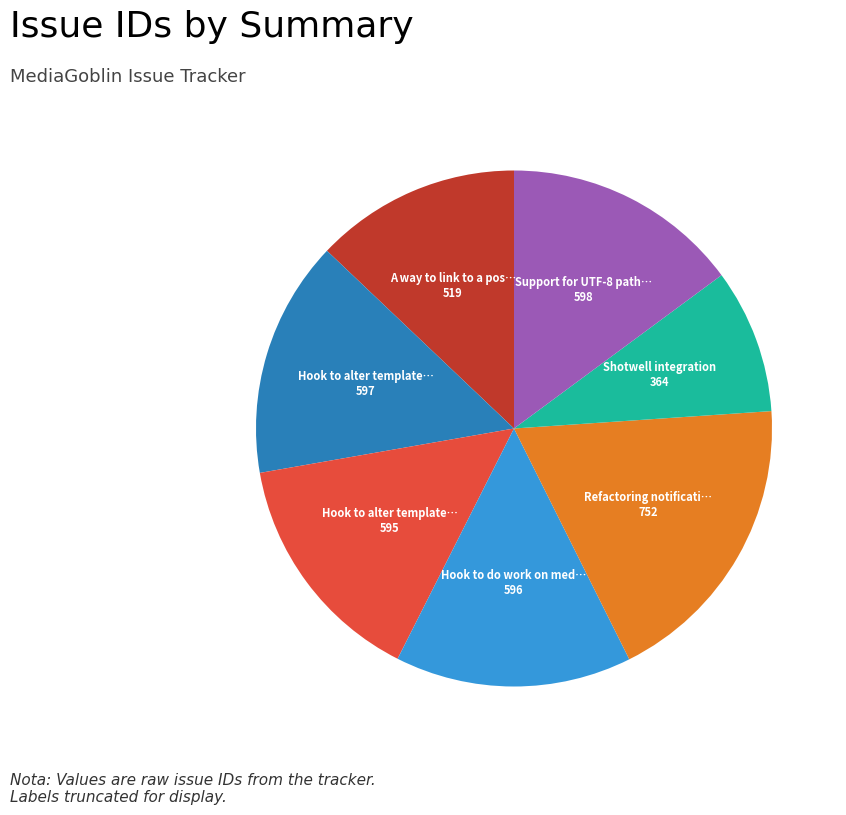

Does any single category account for the majority?

No